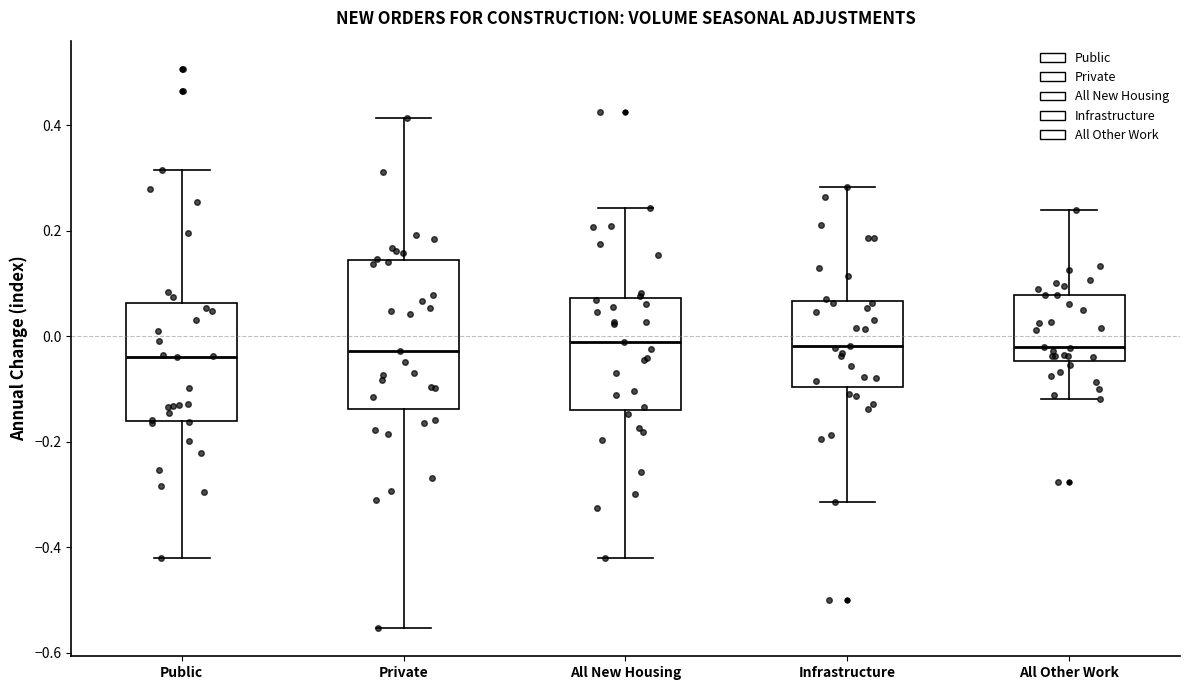

Where is the lower edge of the box for Infrastructure on the y-axis? The values are not printed on the chart, so give them approximately, as read against the axis.

-0.10